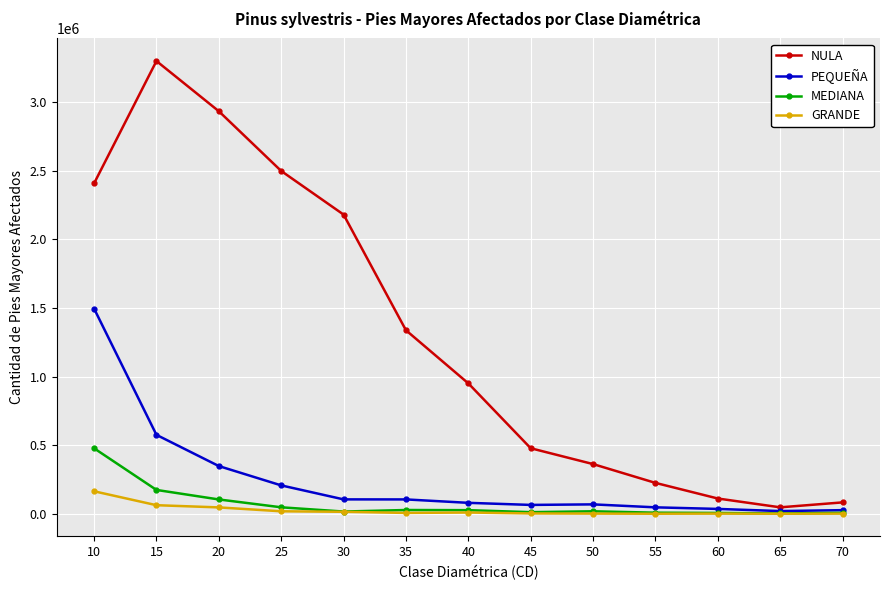

What is the value of the GRANDE point at the 13th from the left?

1072.0